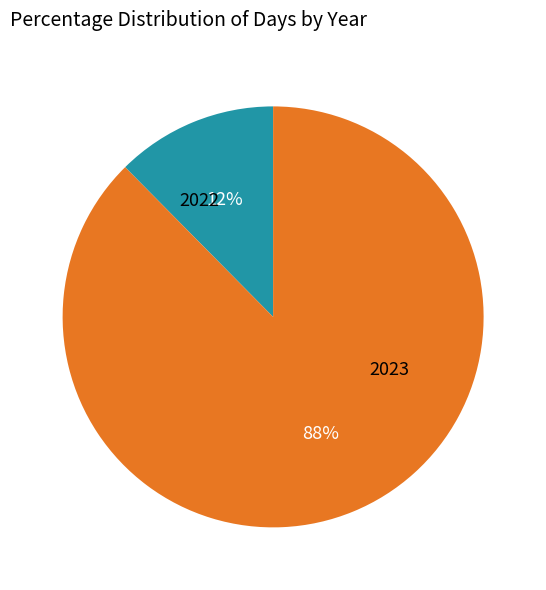

True or false: 2022 accounts for 12% of the total.

True